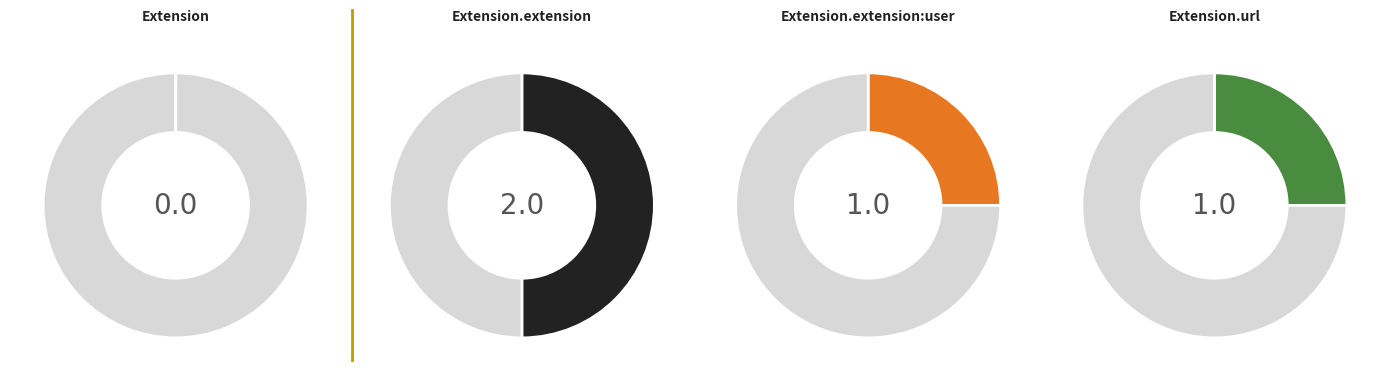

Is it true that Extension.id is 88% of the pie?

False